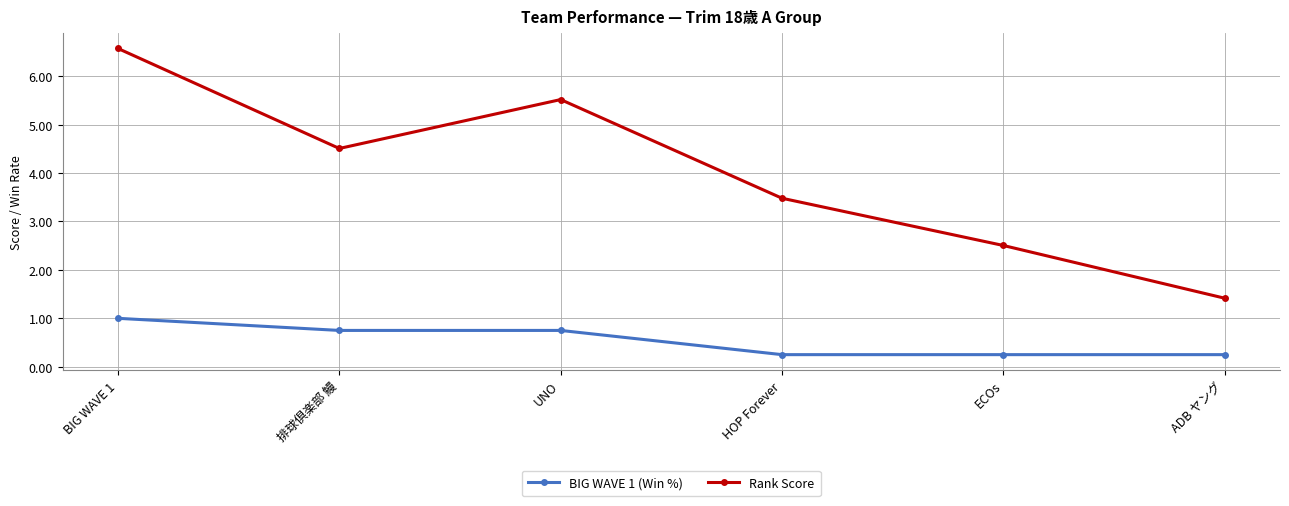

Is it true that Rank Score equals 2.9 at 排球倶楽部 鰻?

False